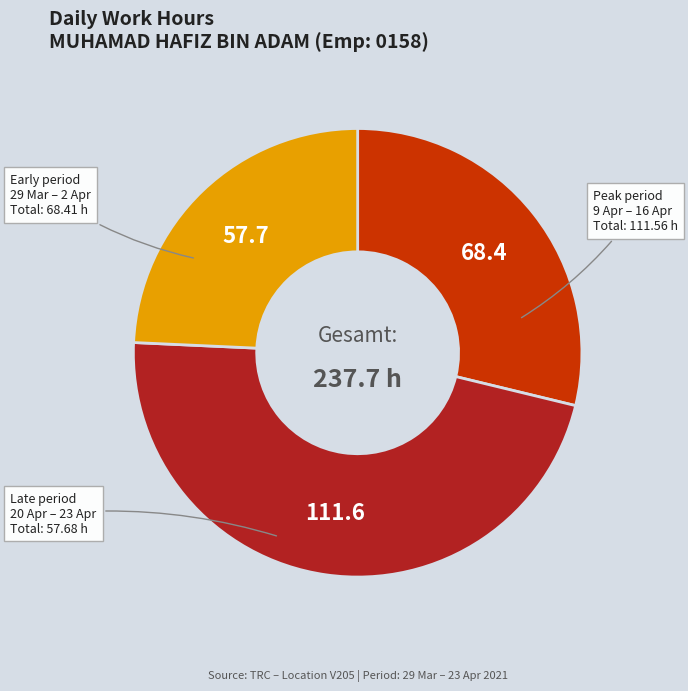

Between 29 Mar – 2 Apr and 20 Apr – 23 Apr, which is larger?

29 Mar – 2 Apr